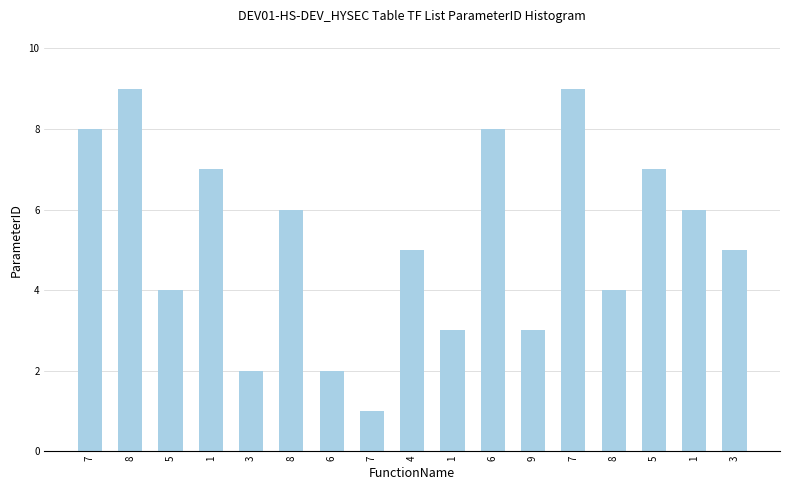

How many values are between 3 and 7?

10